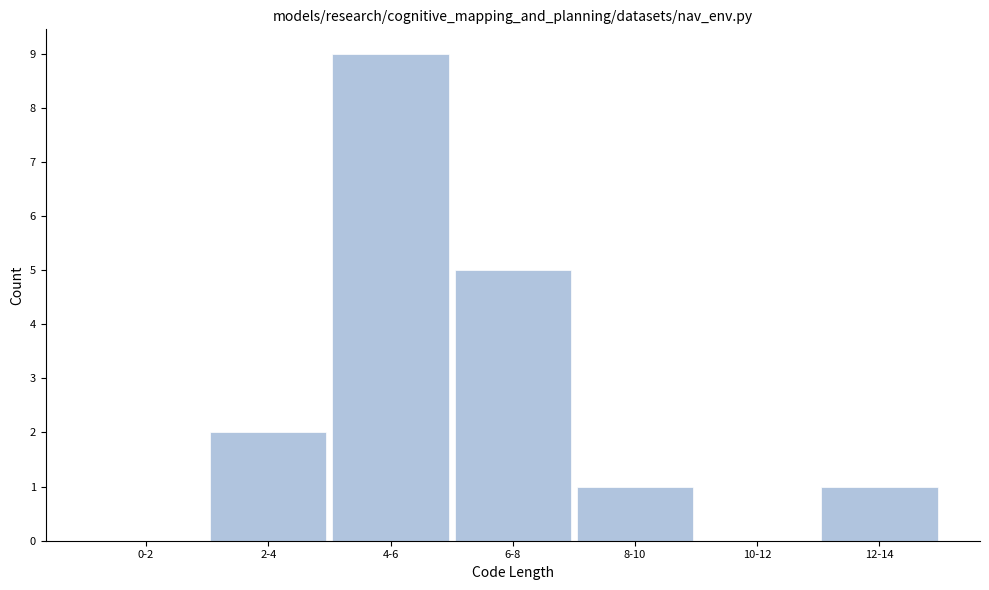

Reading left to right, transcribe all the data shown in this chart.

0-2=0	2-4=2	4-6=9	6-8=5	8-10=1	10-12=0	12-14=1